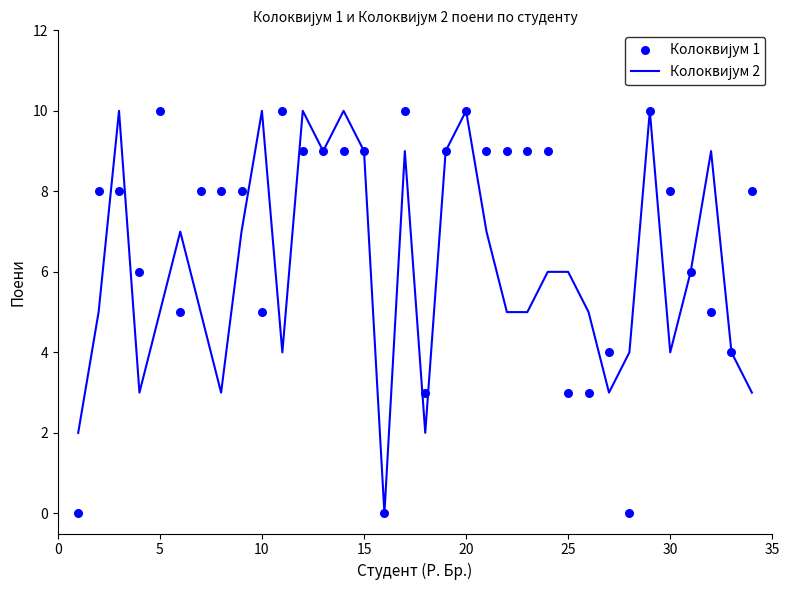

At how many categories does at least one series exceed 3?

31